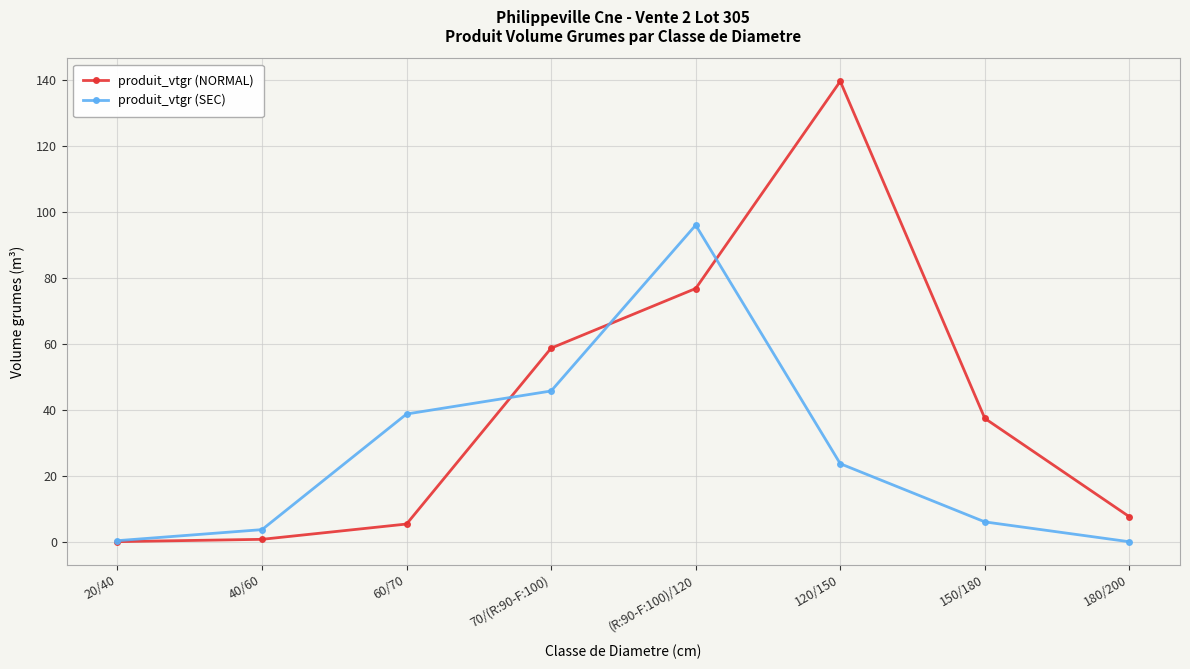

Where is the first local maximum for produit_vtgr (NORMAL)?

120/150